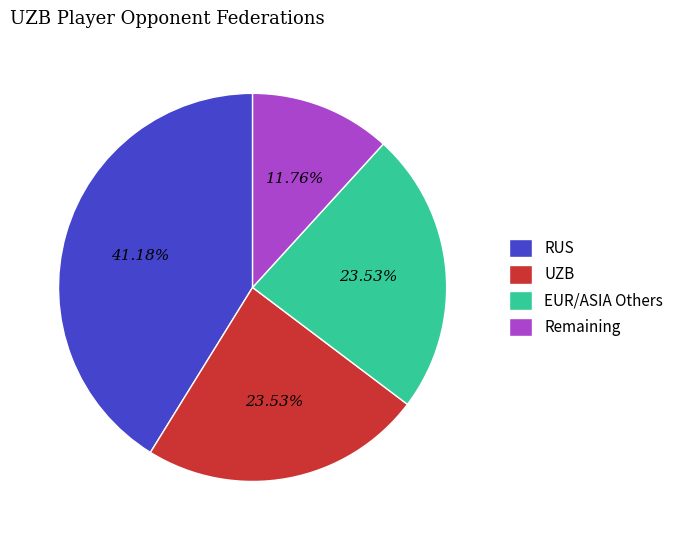

How many slices are in this pie chart?

4